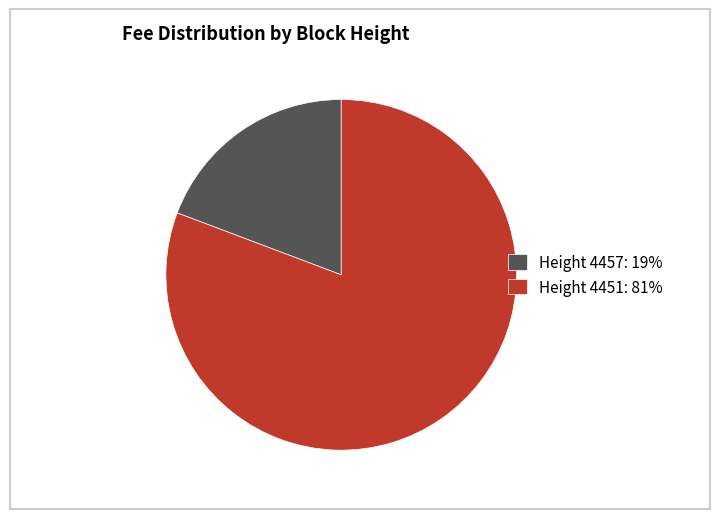

Which has a higher value, Height 4457: 19% or Height 4451: 81%?

Height 4451: 81%